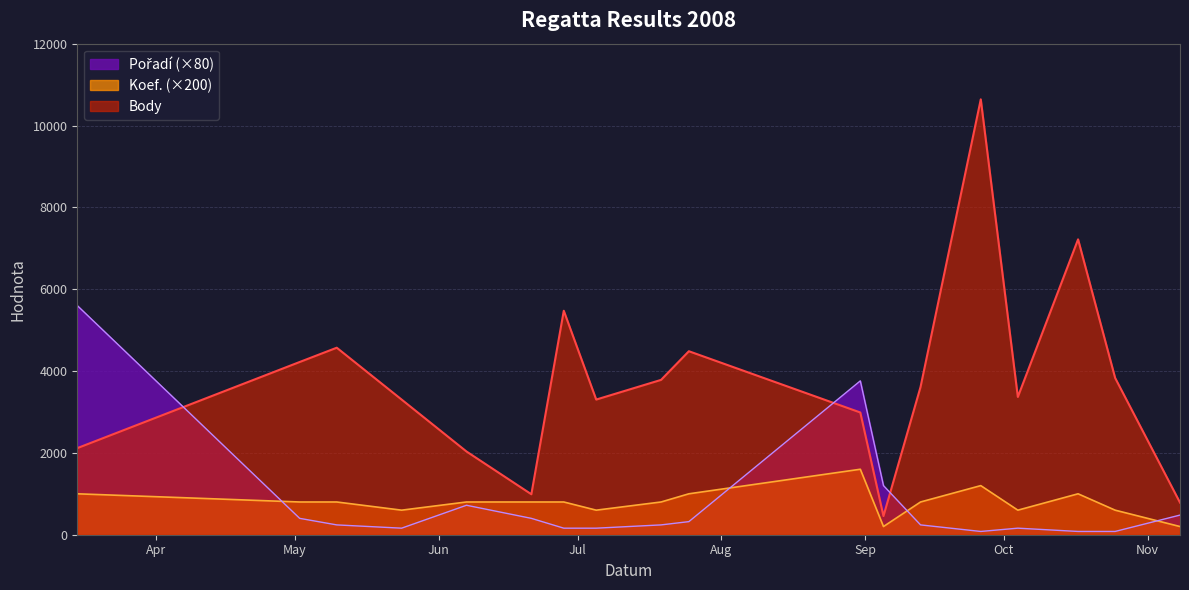

Rank the series at 2008-05-10 from highest to lowest value.

Body, Koef., Pořadí